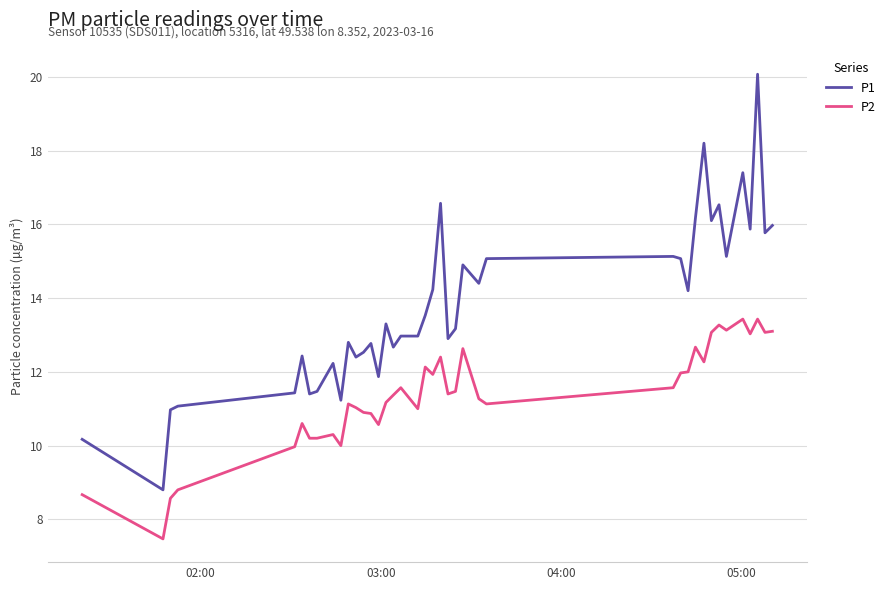

Which series has the widest spread of values?

P1